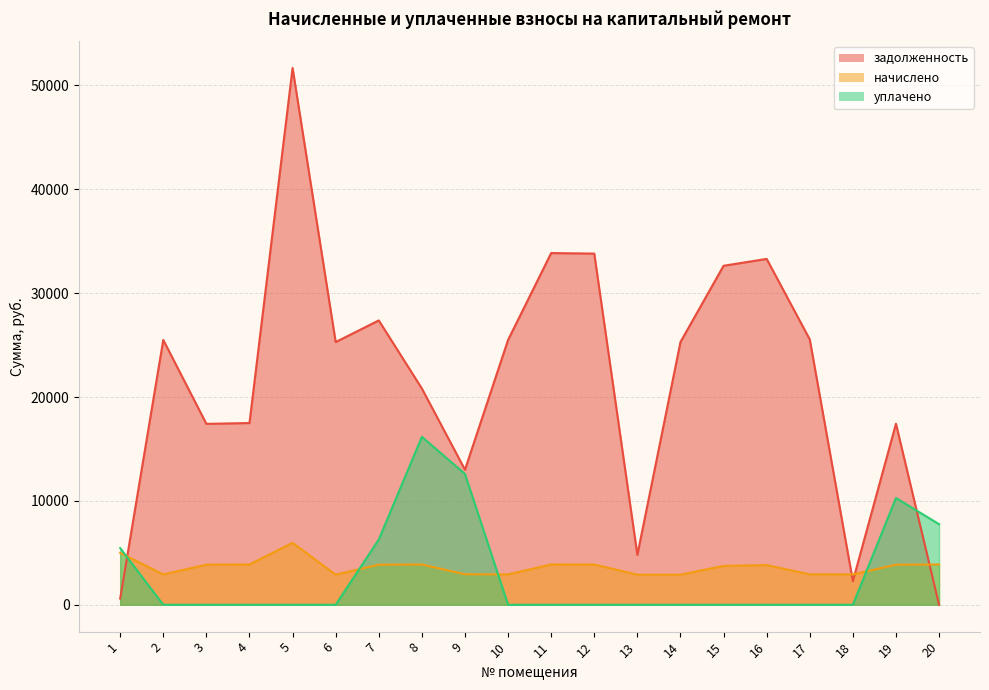

Where is уплачено nearest to the value 8083?

20